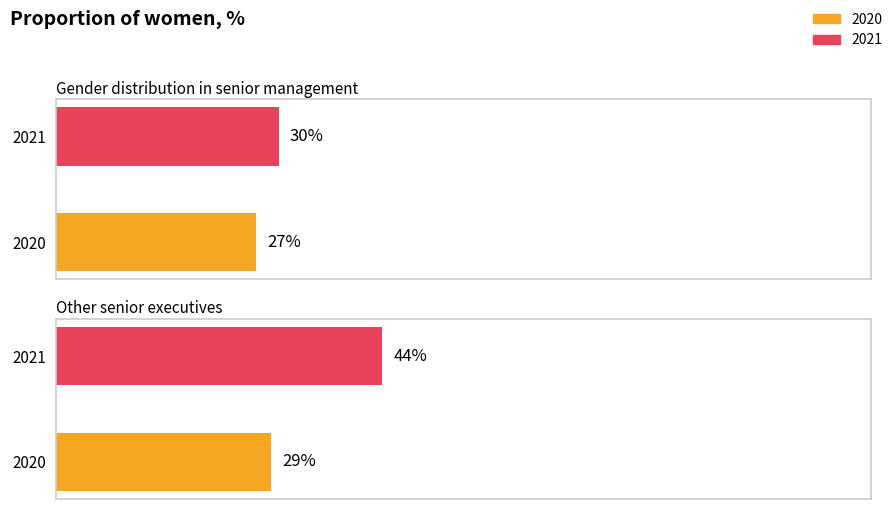

What is the spread (max minus min) of values at Other senior executives?

15